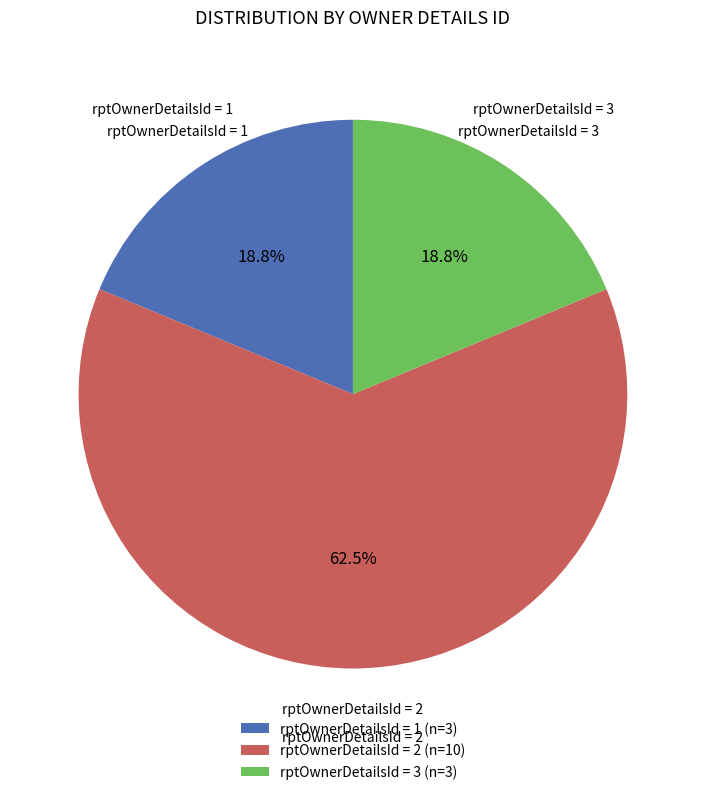

What is the total percentage of rptOwnerDetailsId = 1 (n=3) and rptOwnerDetailsId = 2 (n=10)?

81.2%